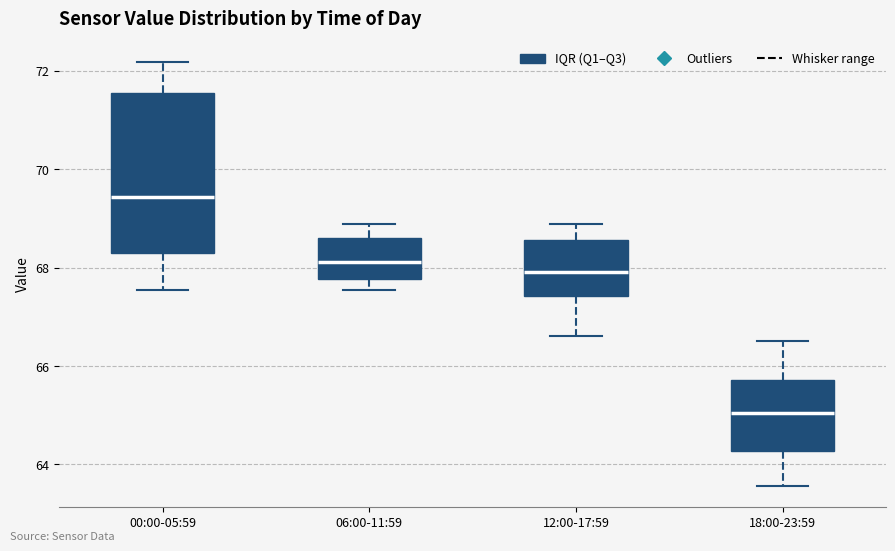

Reading left to right, read every box against the y-axis: the position of its median line, the range the box covers, and the ends of its whiskers. The values are not printed on the chart, so give them approximately, as read against the axis.

00:00-05:59: median 69.4, box 68.2 to 71.6, whiskers 67.6 to 72.2
06:00-11:59: median 68.2, box 67.8 to 68.6, whiskers 67.6 to 68.8
12:00-17:59: median 68.0, box 67.4 to 68.6, whiskers 66.6 to 68.8
18:00-23:59: median 65.0, box 64.2 to 65.8, whiskers 63.6 to 66.6